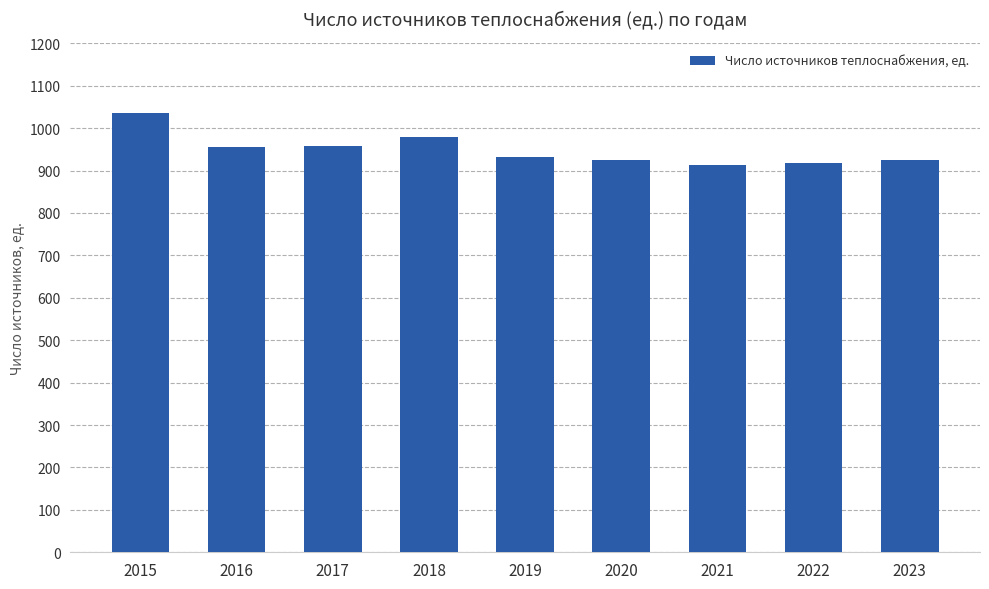

At which label is the value closest to 974?

2018